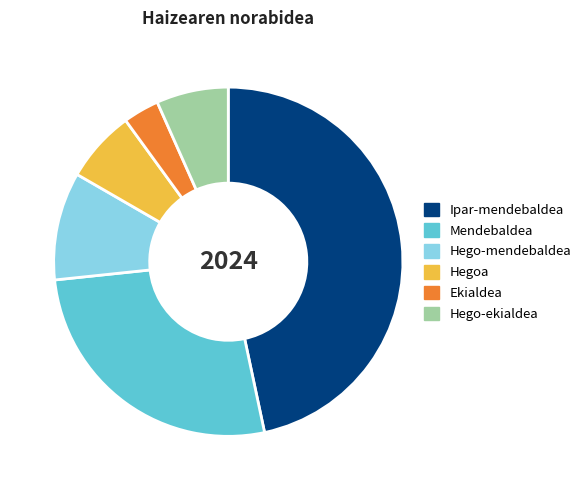

What is the largest slice in the pie chart?

Ipar-mendebaldea